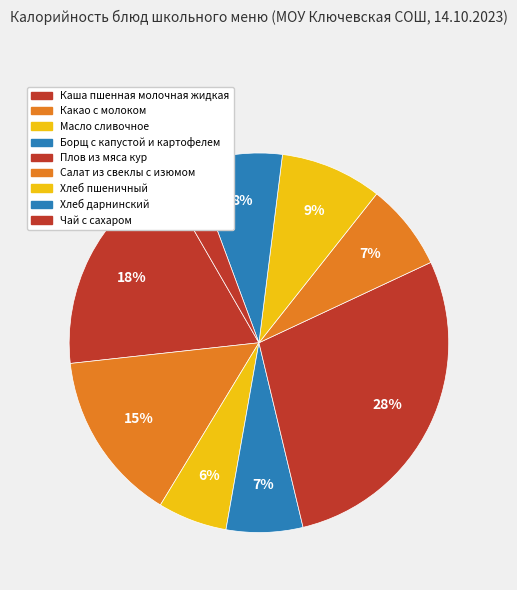

To the nearest percent, what is the difference between the Масло сливочное and Какао с молоком slice percentages?

9%